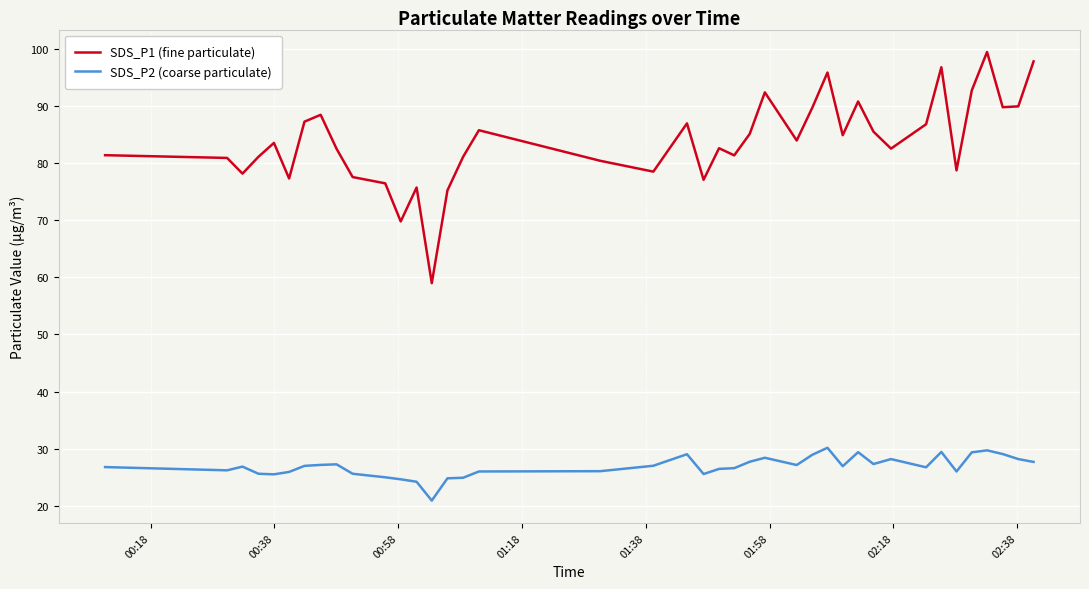

Rank the series by their average value, from lowest to highest.

SDS_P2 (coarse particulate), SDS_P1 (fine particulate)